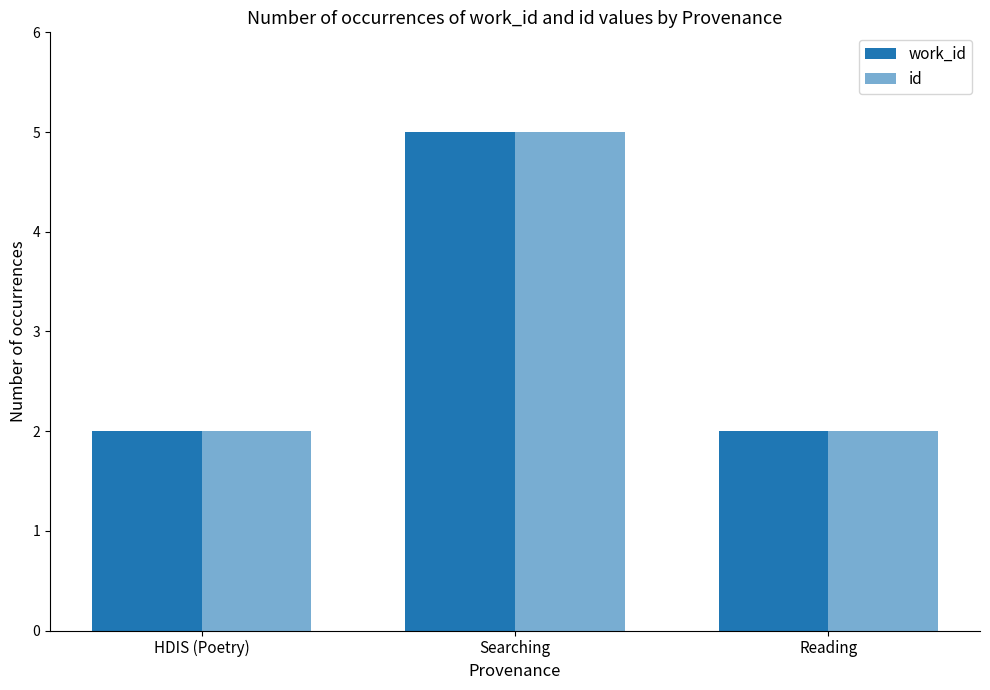

Reading left to right, extract all data points from this chart.

work_id: 2	5	2
id: 2	5	2